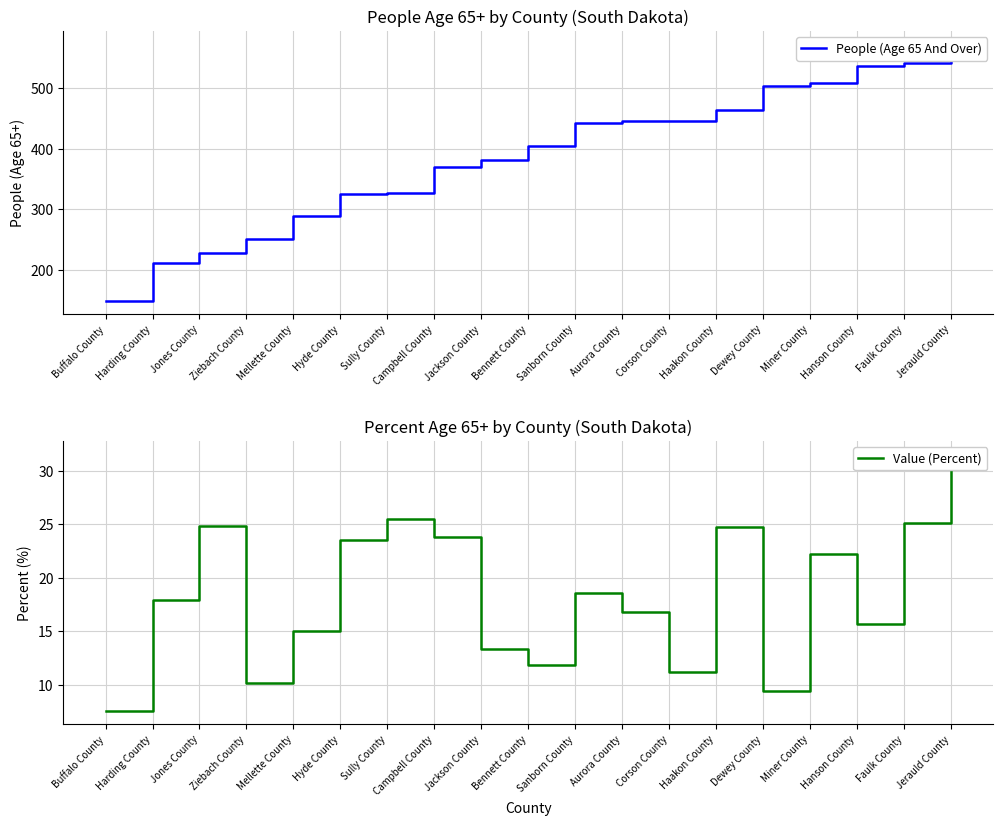

How many interior local peaks does the Value (Percent) series have?

5